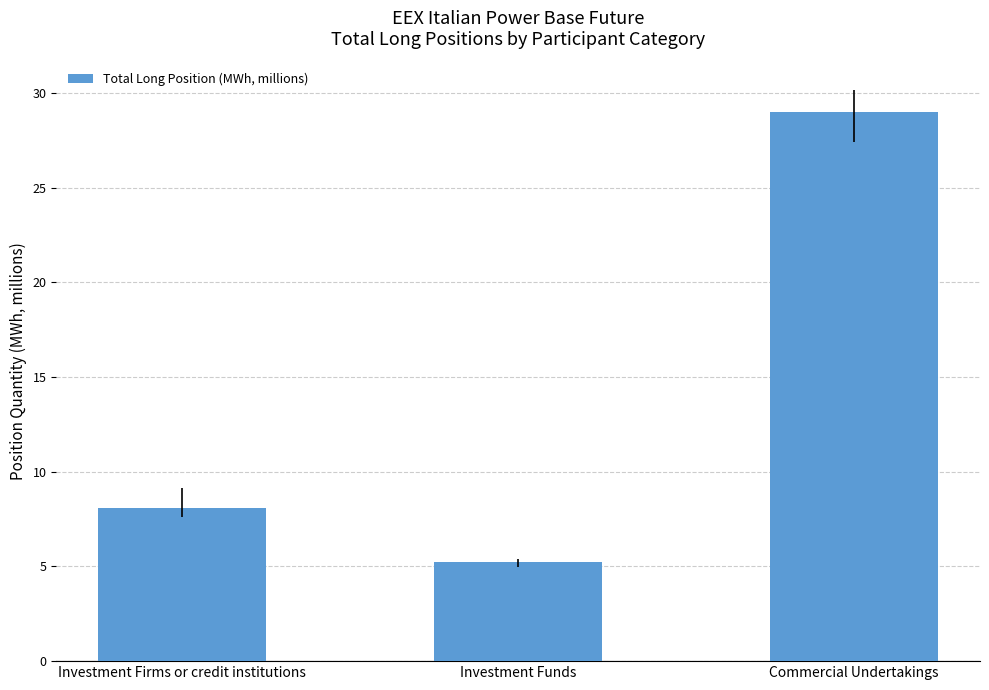

Reading left to right, list all the values displayed in this chart.

8.1	5.3	29.0